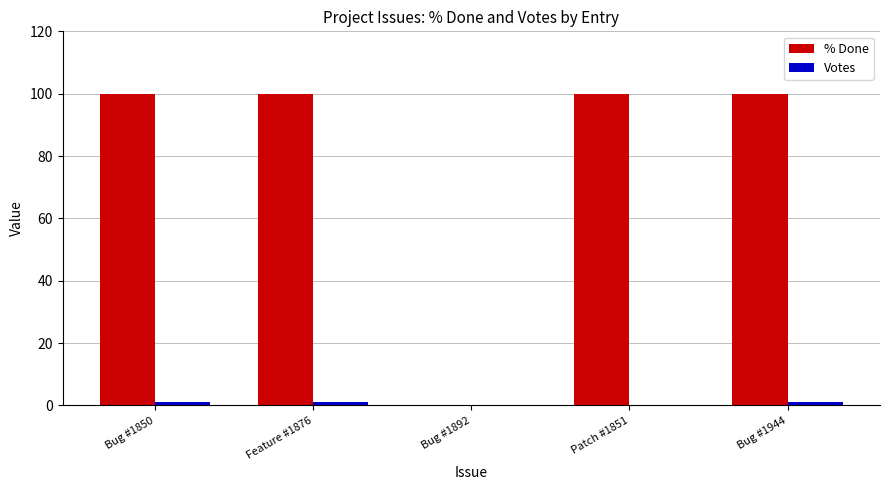

What is the sum of all % Done values?

400